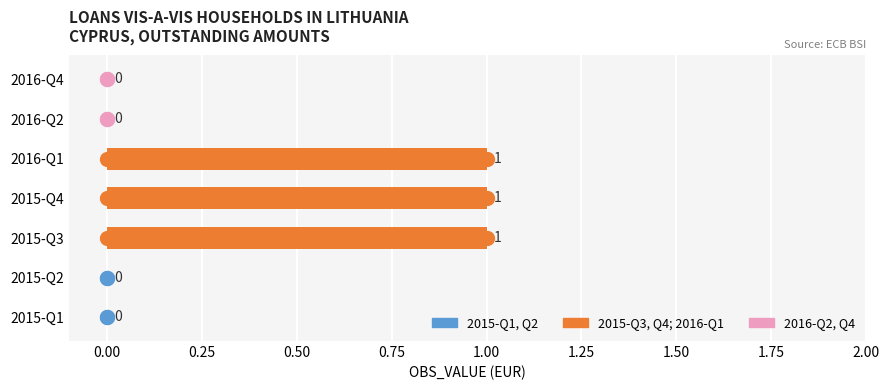

How many values are between 0 and 1?

7